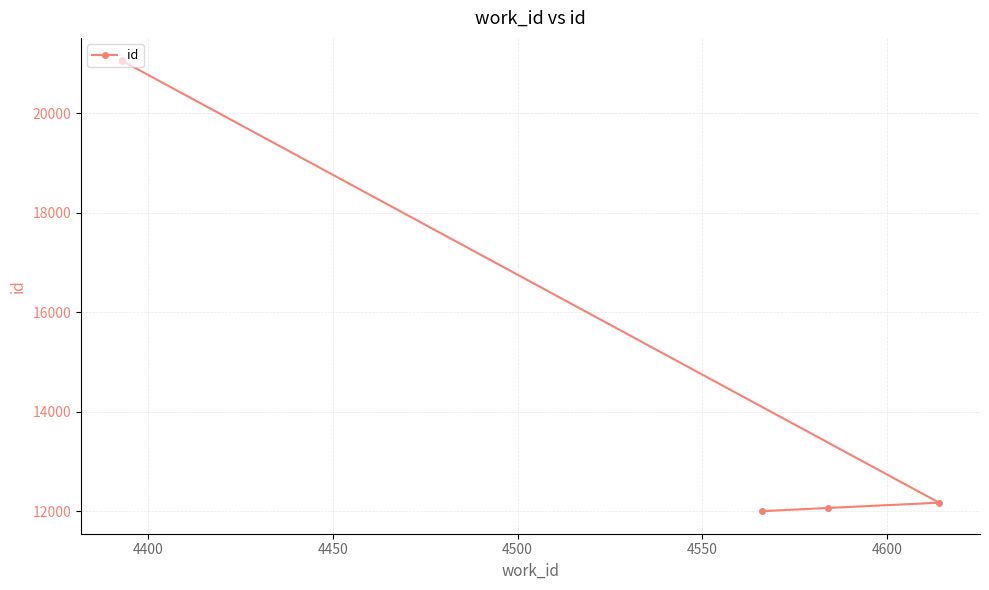

How many series are shown in this chart?

1